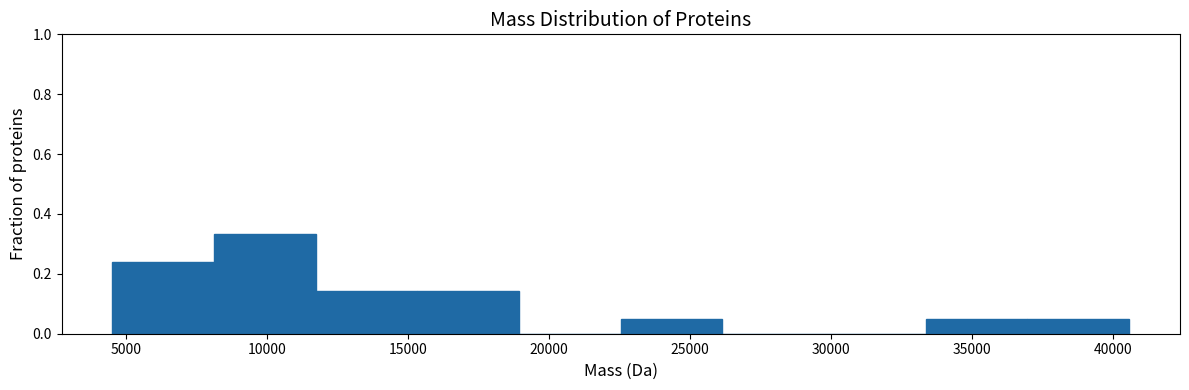

What is the height of the bar covering 4500 to 8000 on the x-axis? Neither the bar edges nor the heights are printed on the chart, so give them approximately, as read against the axes.

0.24